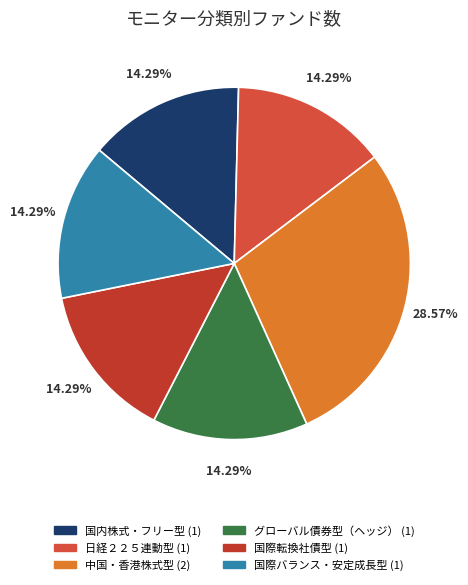

Rank the categories by value from lowest to highest.

国内株式・フリー型, 日経２２５連動型, グローバル債券型（ヘッジ）, 国際転換社債型, 国際バランス・安定成長型, 中国・香港株式型